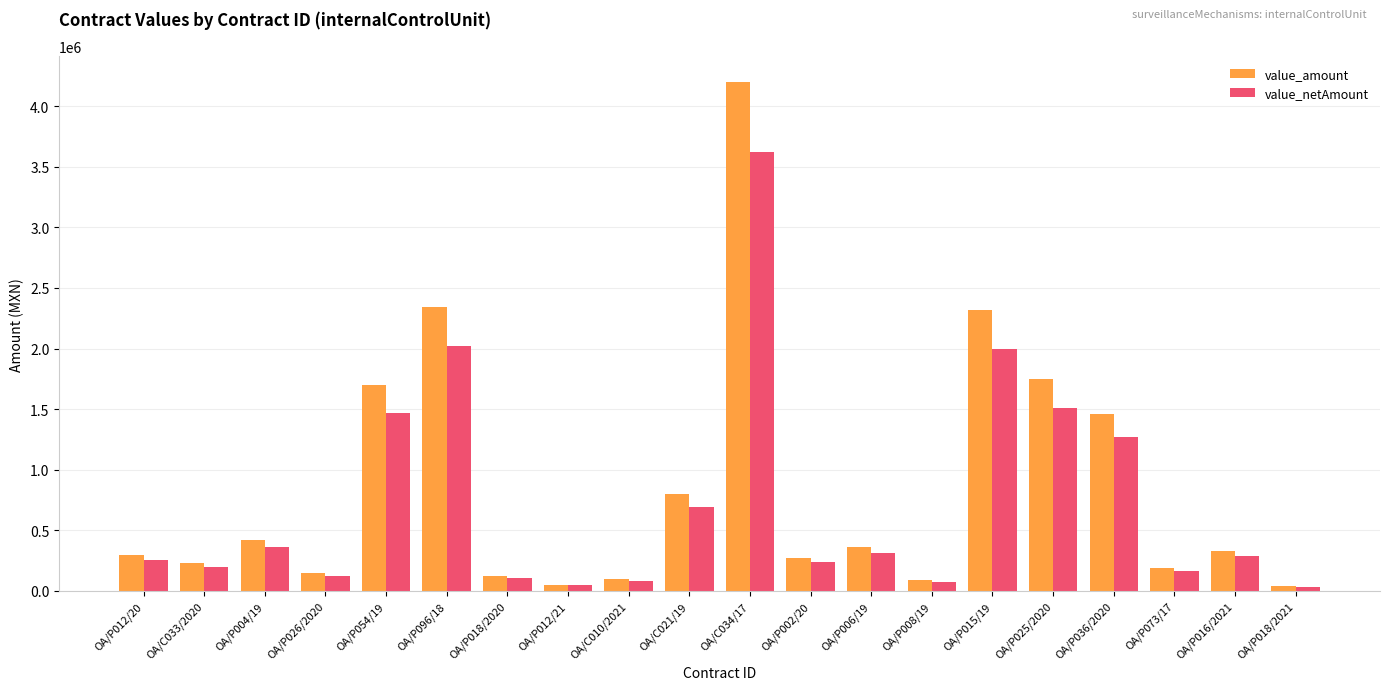

What is the difference between the highest and lowest values at OA/P026/2020?

20195.4